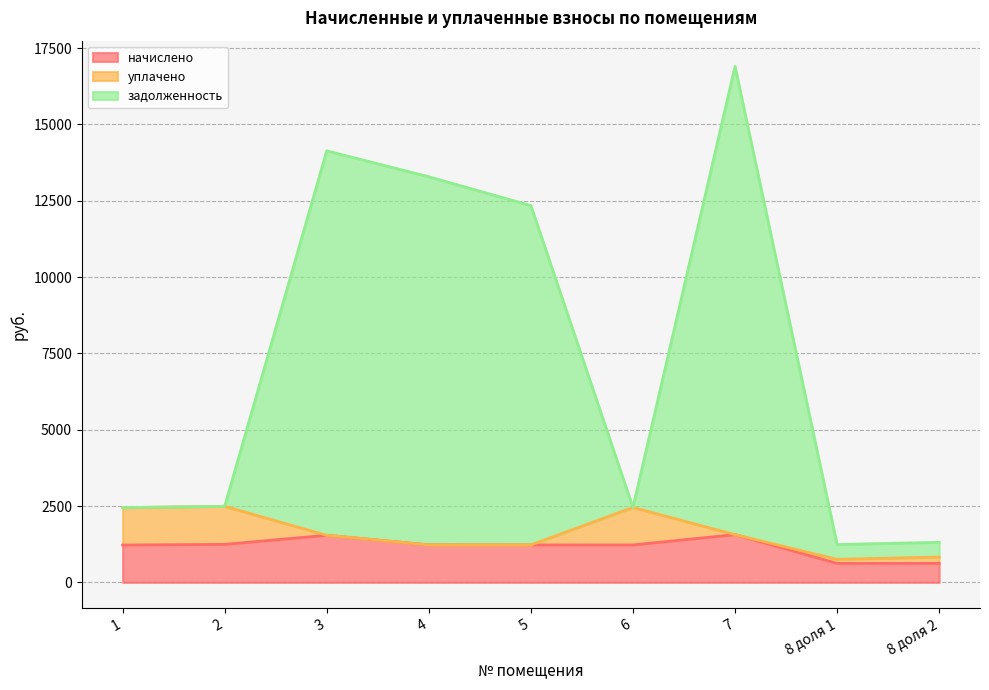

What is the total value across all series at 5?

12340.4